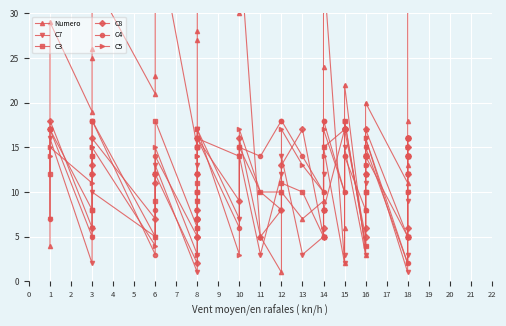

Count the number of categories in the chart.

40